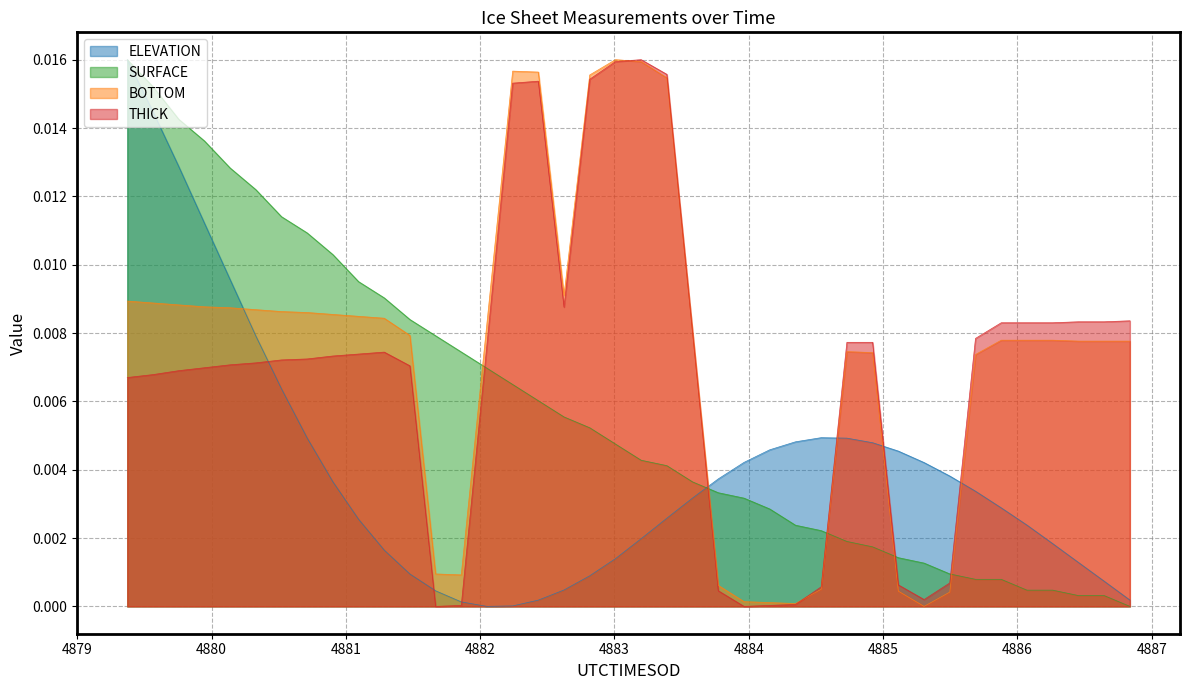

True or false: ELEVATION and SURFACE cross at least once.

True